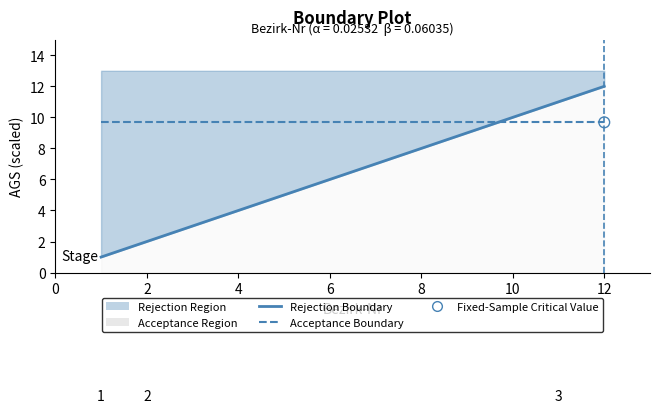

Which series has the widest spread of Y values?

Rejection Boundary